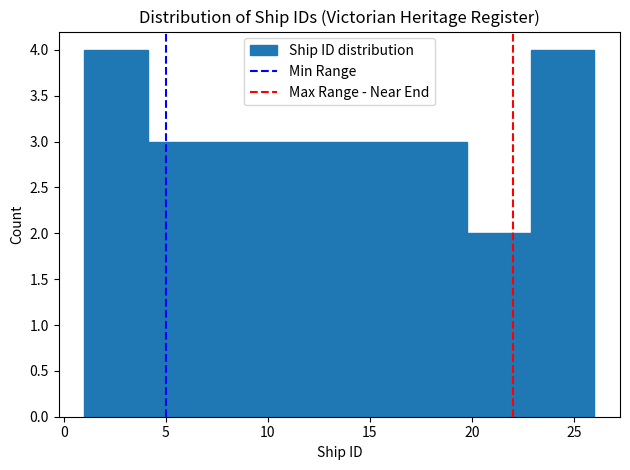

Reading left to right, transcribe this chart: for each bar, give the range it covers on the x-axis and its height. Neither the bar edges nor the heights are printed on the chart, so give them approximately, as read against the axes.

1.0 to 4.0: 4
4.0 to 7.5: 3
7.5 to 10.5: 3
10.5 to 13.5: 3
13.5 to 16.5: 3
16.5 to 20.0: 3
20.0 to 23.0: 2
23.0 to 26.0: 4